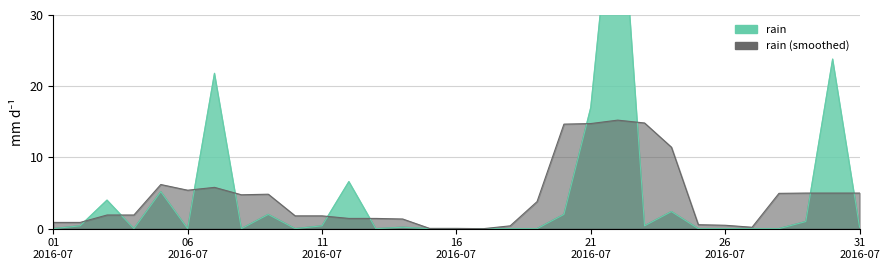

True or false: the data has more than 2 interior local peaks.

True